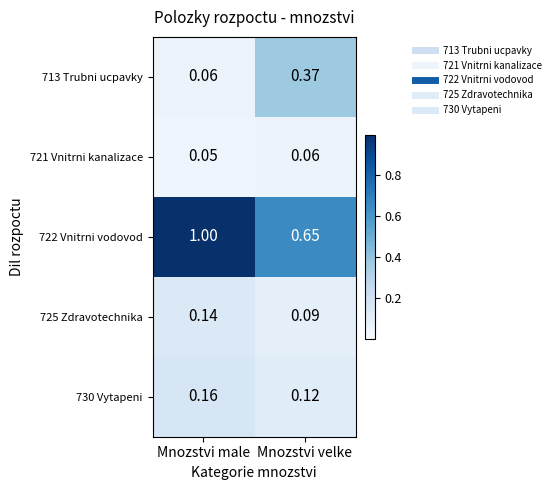

At how many categories does at least one series exceed 0?

2